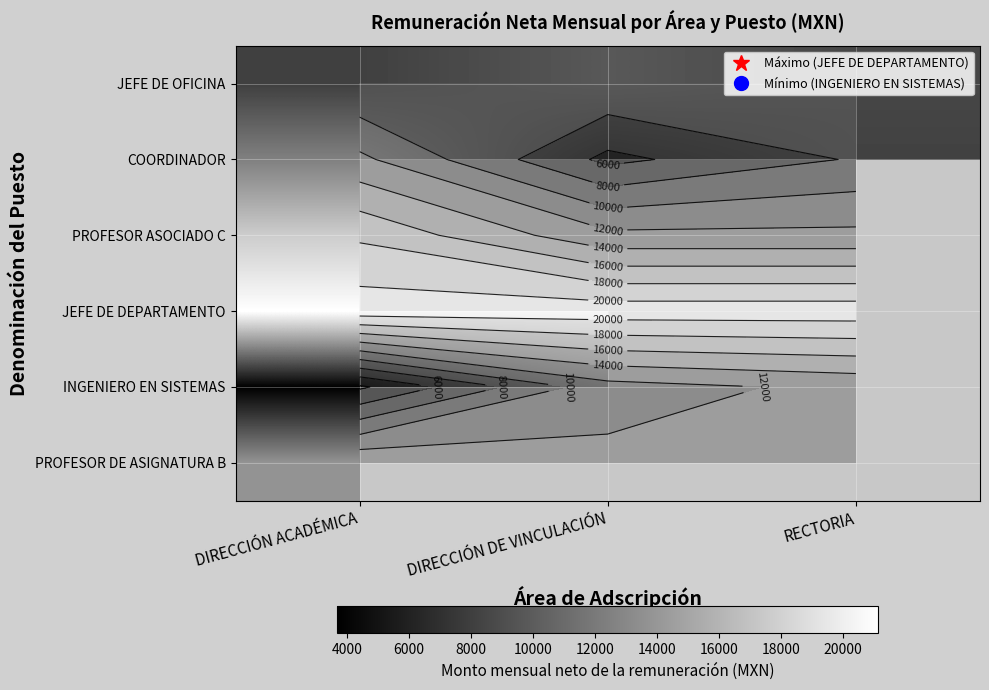

What is the difference between the highest and lowest values at DIRECCIÓN DE VINCULACIÓN?

15645.7